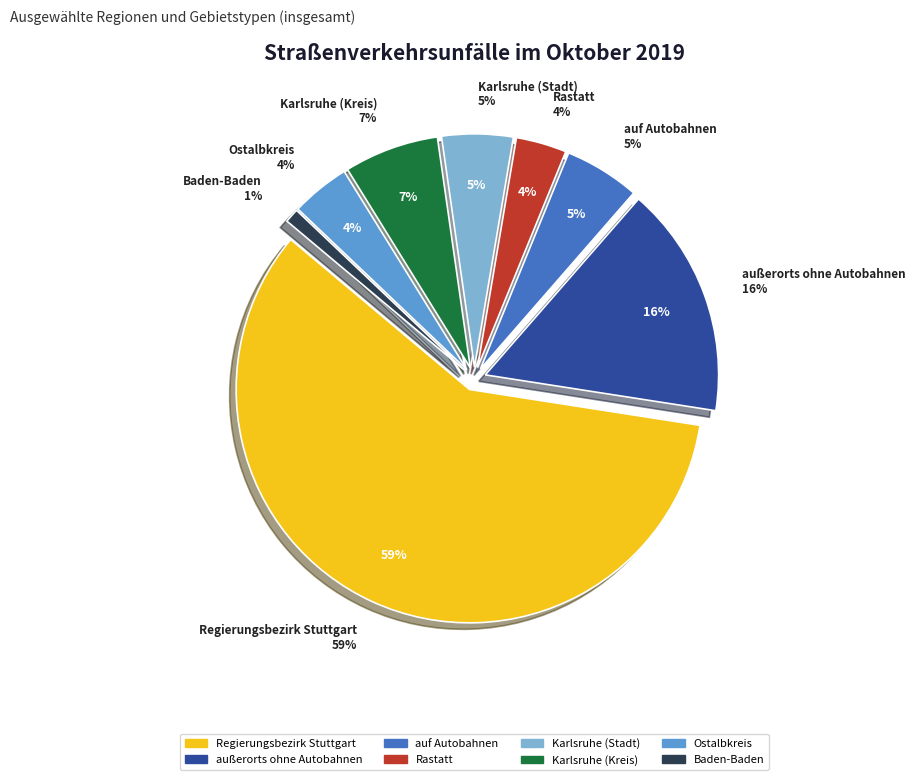

How much of the chart is everything except Rastatt?

96.5%